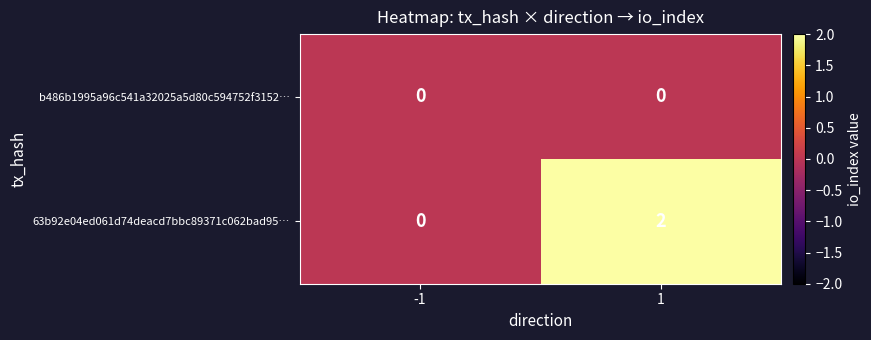

Rank the series by their maximum value, from highest to lowest.

63b92e04ed061d74deacd7bbc89371c062bad95…, b486b1995a96c541a32025a5d80c594752f3152…